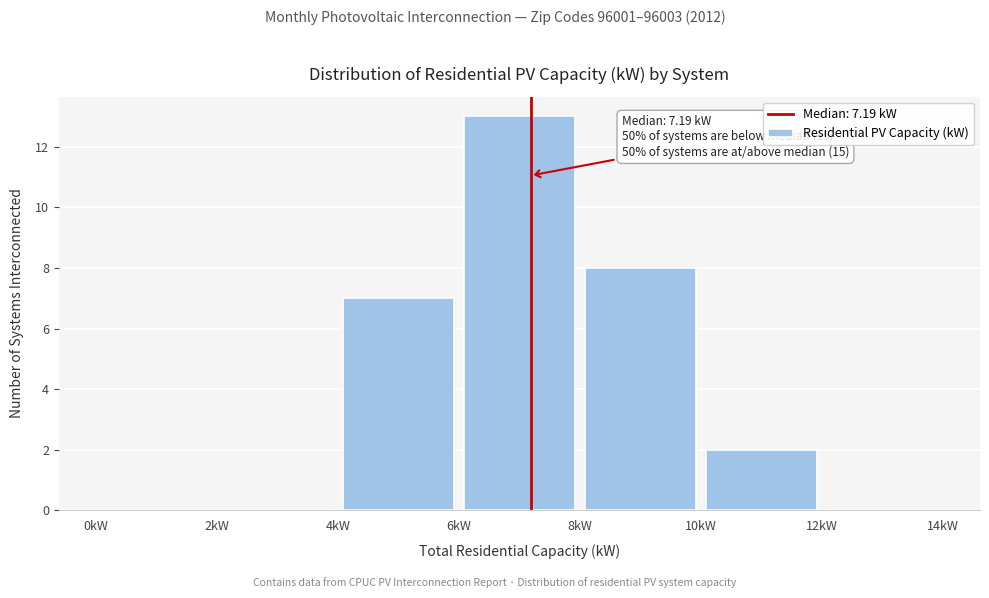

Over which range of the x-axis is the bar tallest?

6 to 8